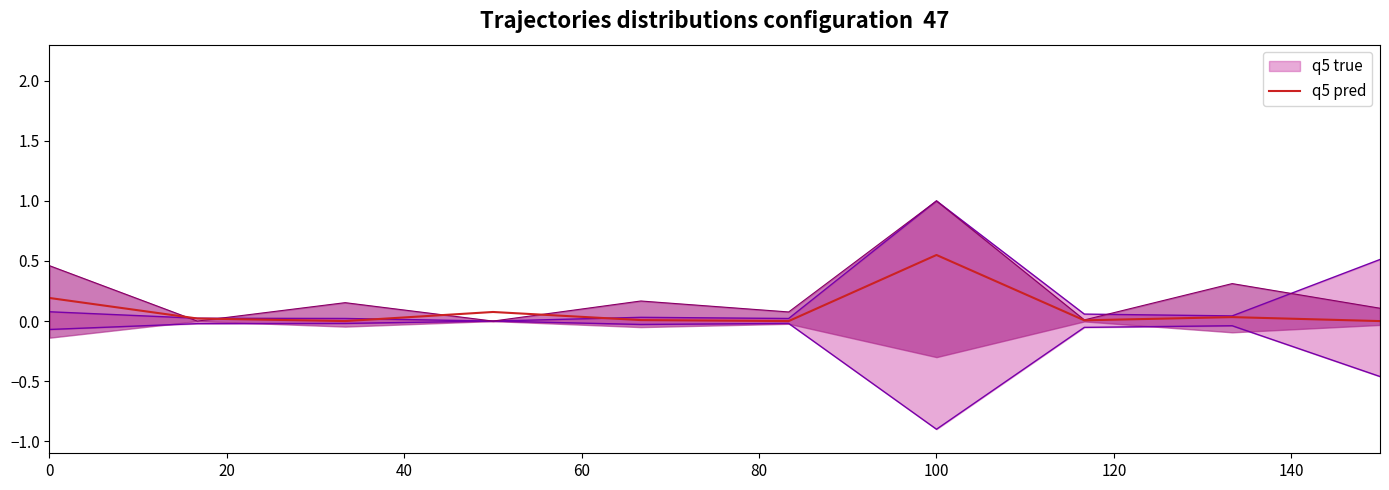

The q5 pred series shows 0.7 at 100. True or false?

False